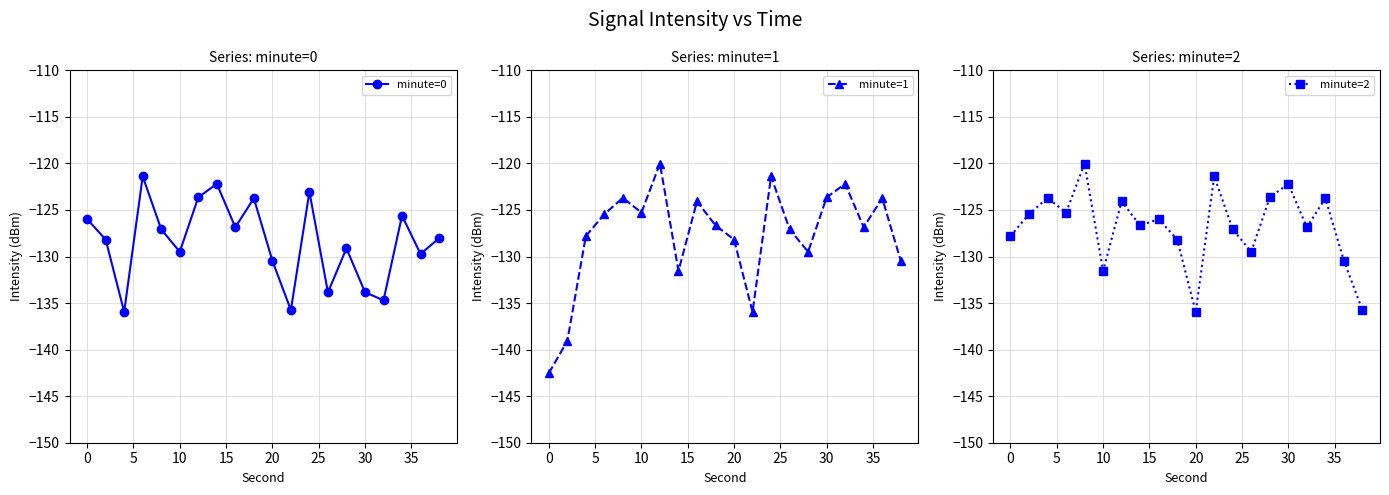

At how many categories does at least one series exceed -138?

20